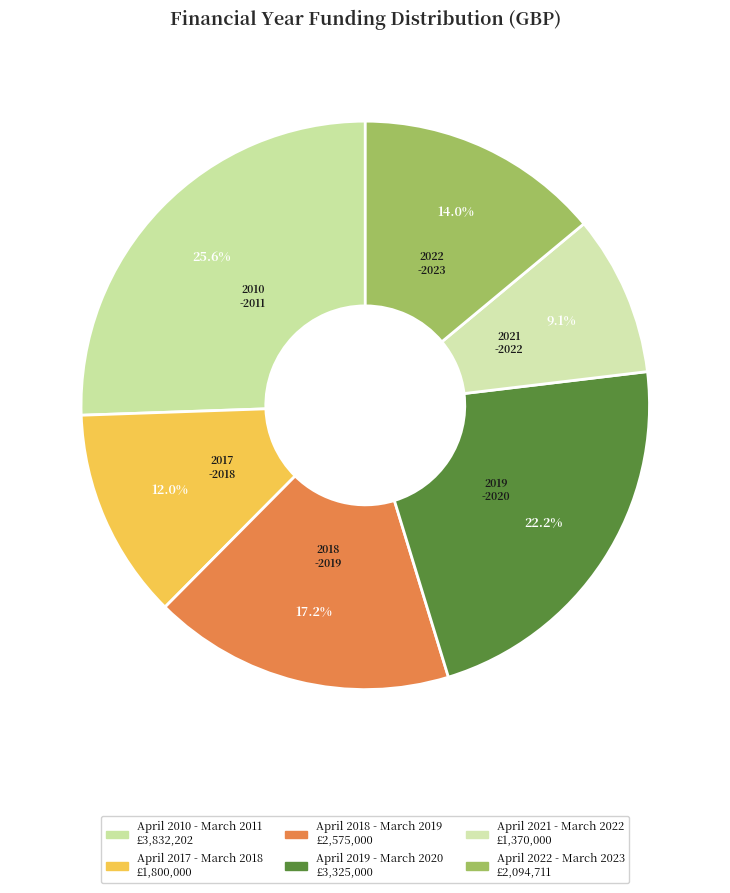

How many segments does this pie chart have?

6